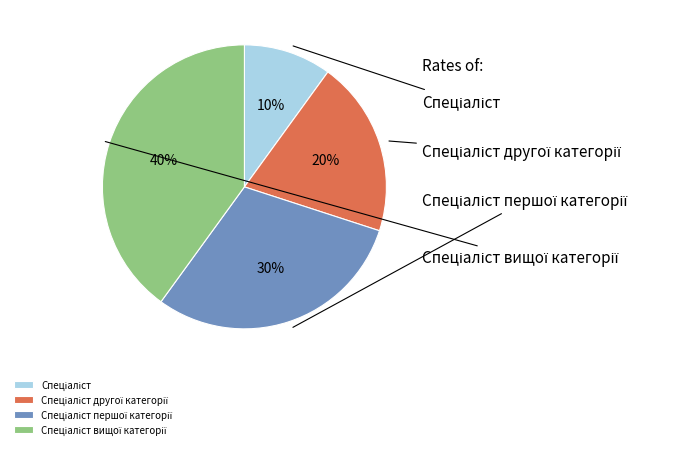

What percentage is the Спеціаліст slice, to the nearest percent?

10%